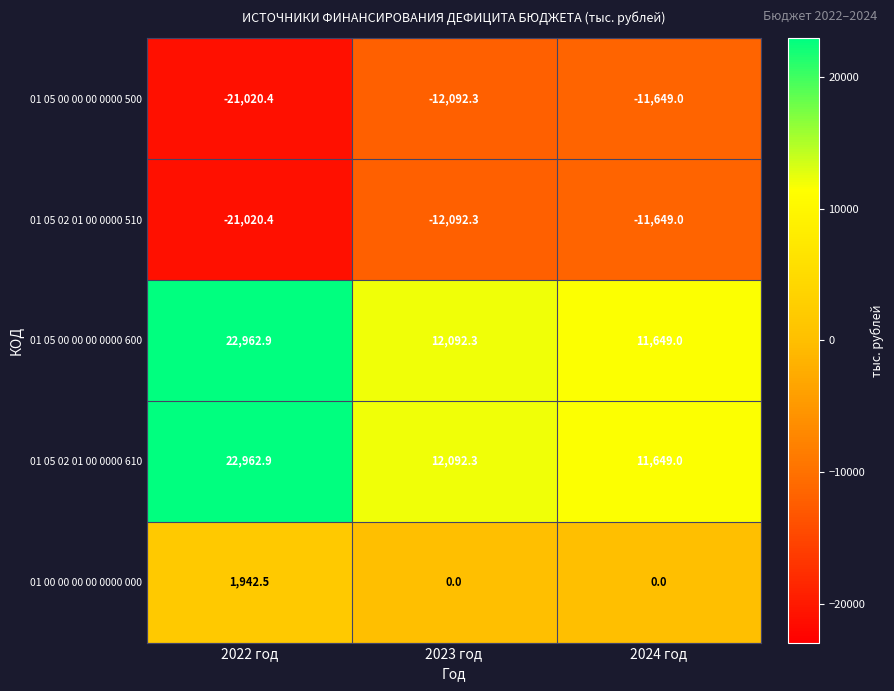

What is the average value of the 01 05 02 01 00 0000 610 series?

15568.1